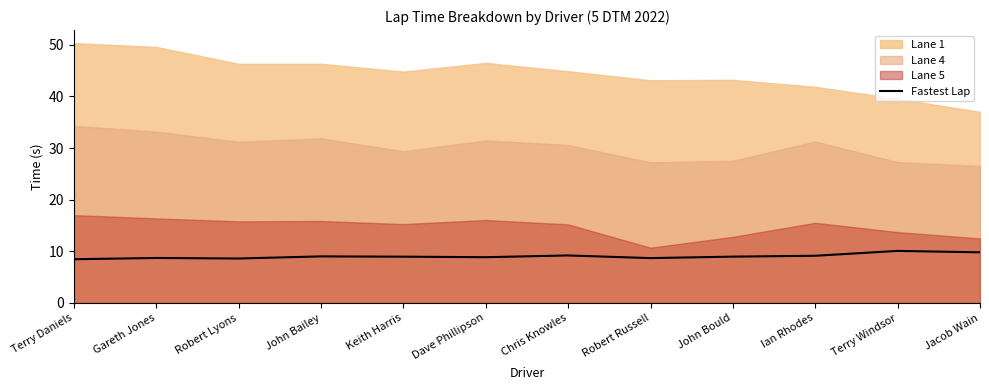

What is the minimum value shown in the chart?

8.5